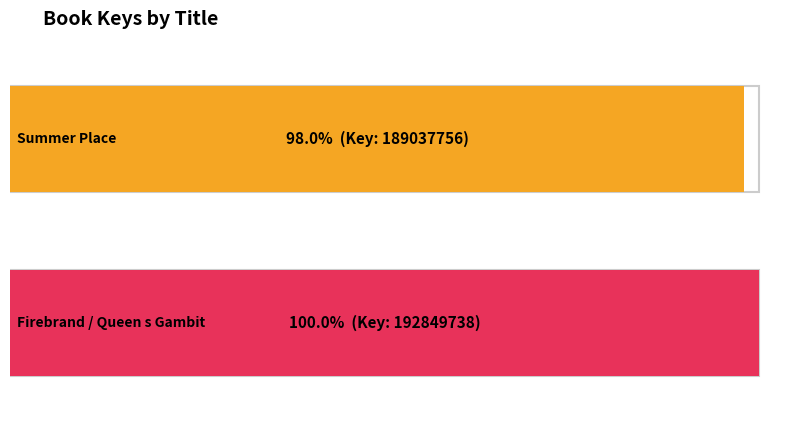

Reading left to right, what are all the values shown in this chart?

189037756	192849738